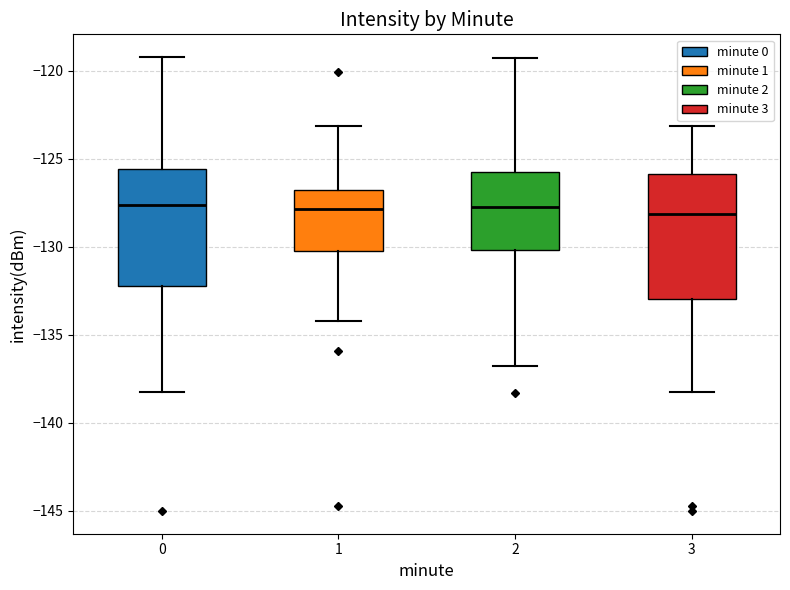

Reading left to right, transcribe this box plot: for each box, give where its median line is, the range the box spans, and where its two whiskers end, as read against the y-axis. The values are not printed on the chart, so give them approximately, as read against the axis.

0: median -127.5, box -132.0 to -125.5, whiskers -138.0 to -119.0
1: median -128.0, box -130.0 to -127.0, whiskers -134.0 to -123.0
2: median -127.5, box -130.0 to -125.5, whiskers -137.0 to -119.5
3: median -128.0, box -133.0 to -126.0, whiskers -138.0 to -123.0